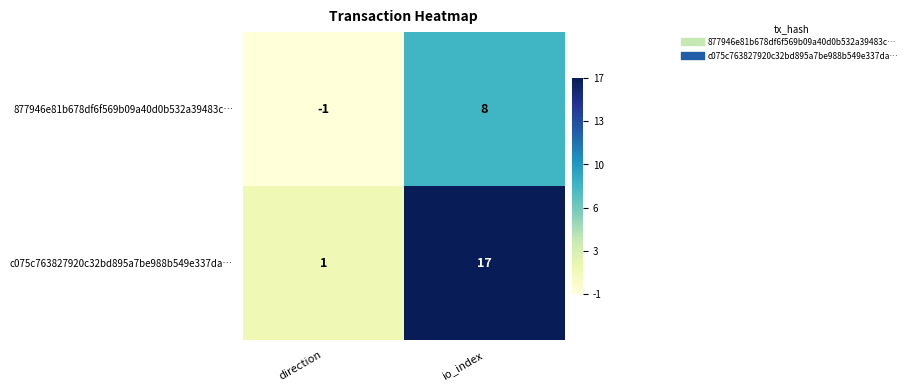

At direction, list the series in order from largest to smallest.

c075c763827920c32bd895a7be988b549e337da…, 877946e81b678df6f569b09a40d0b532a39483c…